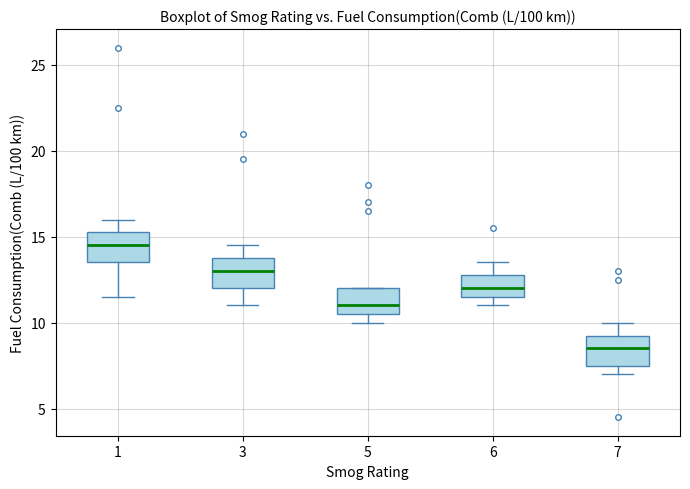

Which box has the lowest median line?

7